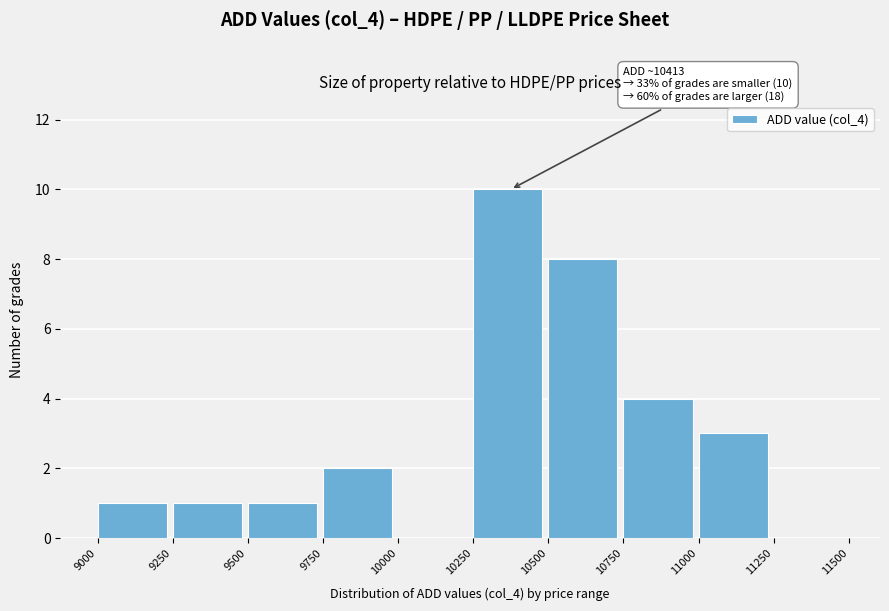

Which range on the x-axis has the tallest bar?

10250 to 10500